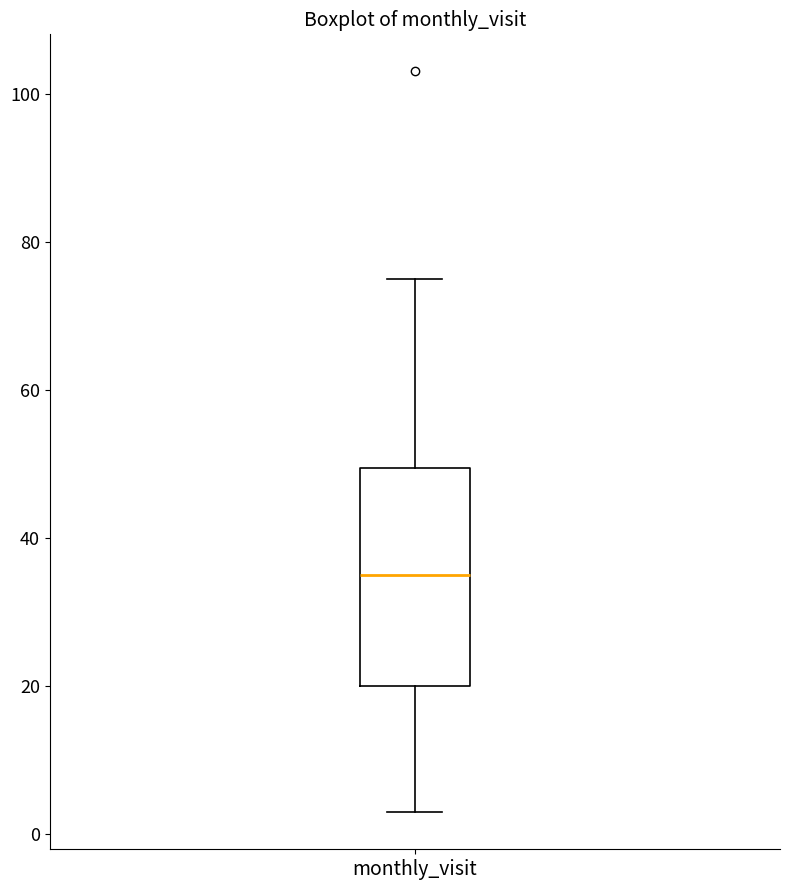

Transcribe this box plot: give where the median line is, the range the box spans, and where the two whiskers end, as read against the y-axis. The values are not printed on the chart, so give them approximately, as read against the axis.

median 36, box 20 to 50, whiskers 4 to 76